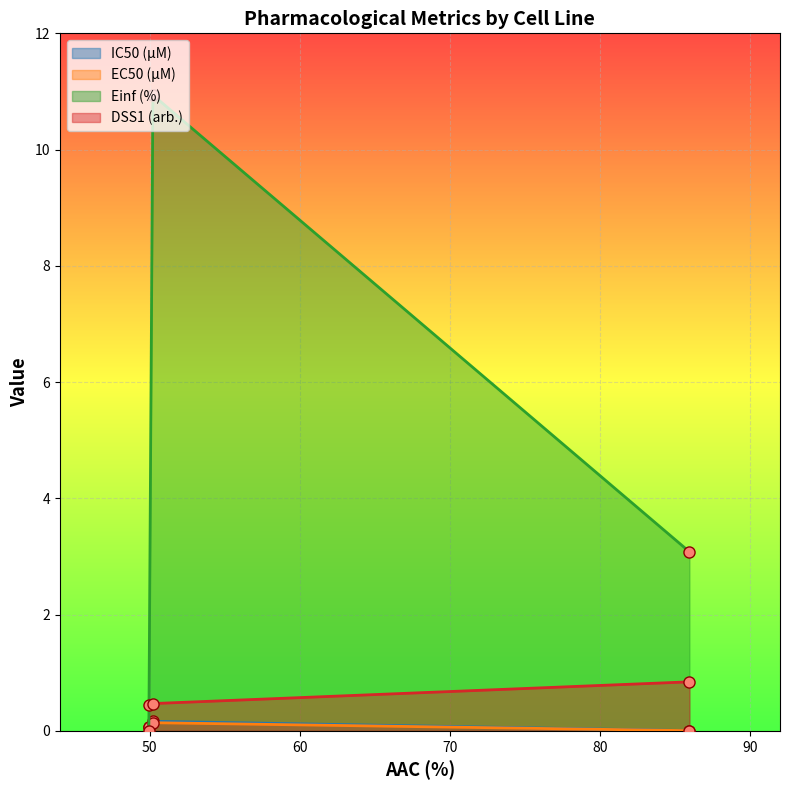

How many data points in Einf (%) are less than 3?

1